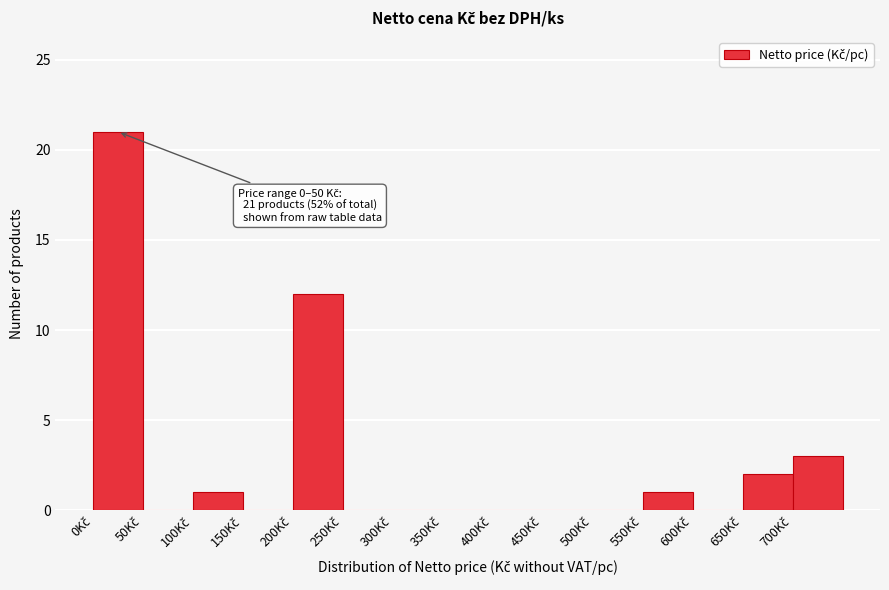

Which range on the x-axis has the tallest bar?

0 to 50